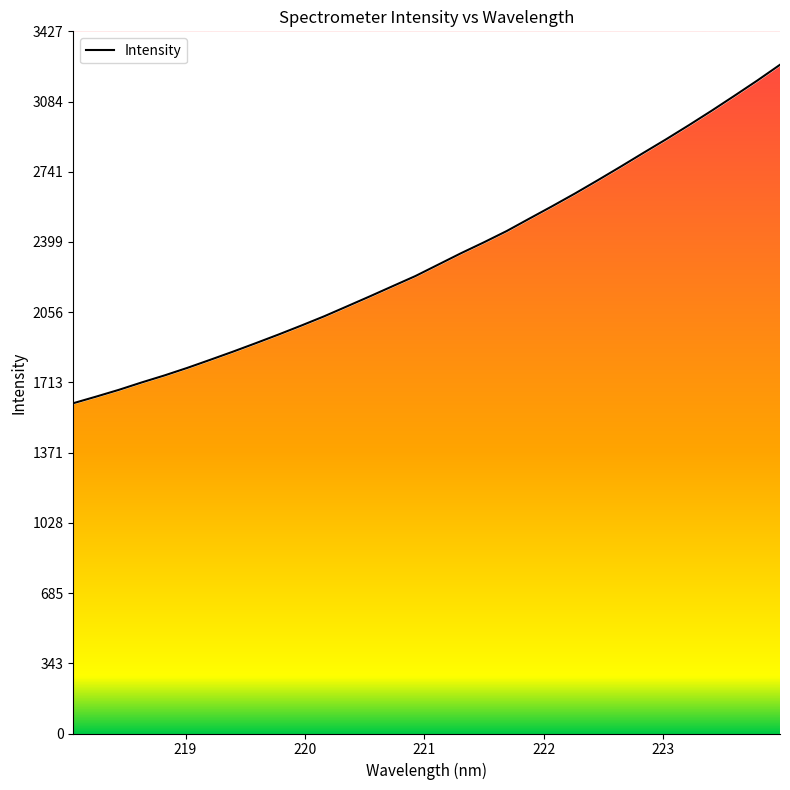

Reading left to right, transcribe all the data shown in this chart.

218.0596=1611.8	218.2508=1643.9	218.442=1677.2	218.6332=1713.3	218.8244=1747.5	219.0156=1784.4	219.2067=1823.6	219.3979=1863.5	219.589=1904.9	219.7801=1947.2	219.9712=1991.0	220.1623=2036.1	220.3533=2084.6	220.5444=2133.3	220.7354=2183.0	220.9264=2232.5	221.1174=2288.2	221.3083=2343.9	221.4993=2396.8	221.6902=2451.9	221.8812=2512.9	222.0721=2573.3	222.263=2635.3	222.4538=2700.0	222.6447=2766.0	222.8355=2833.3	223.0264=2899.9	223.2172=2968.7	223.408=3039.3	223.5987=3112.2	223.7895=3186.3	223.9802=3263.5